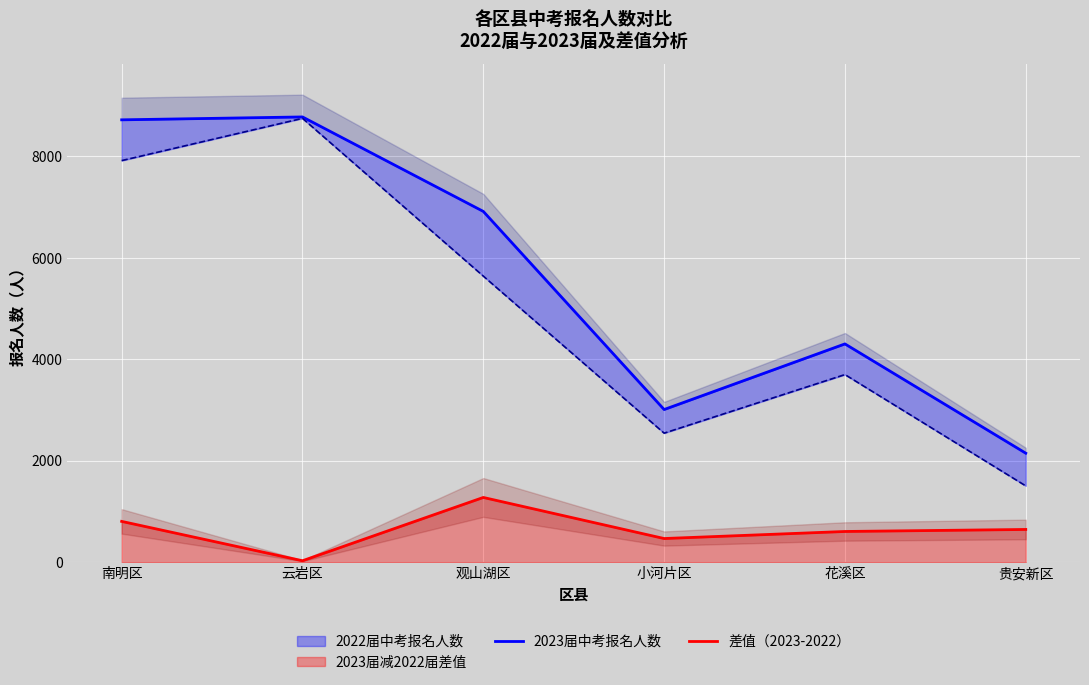

The 差值（2023-2022） series shows 171 at 花溪区. True or false?

False